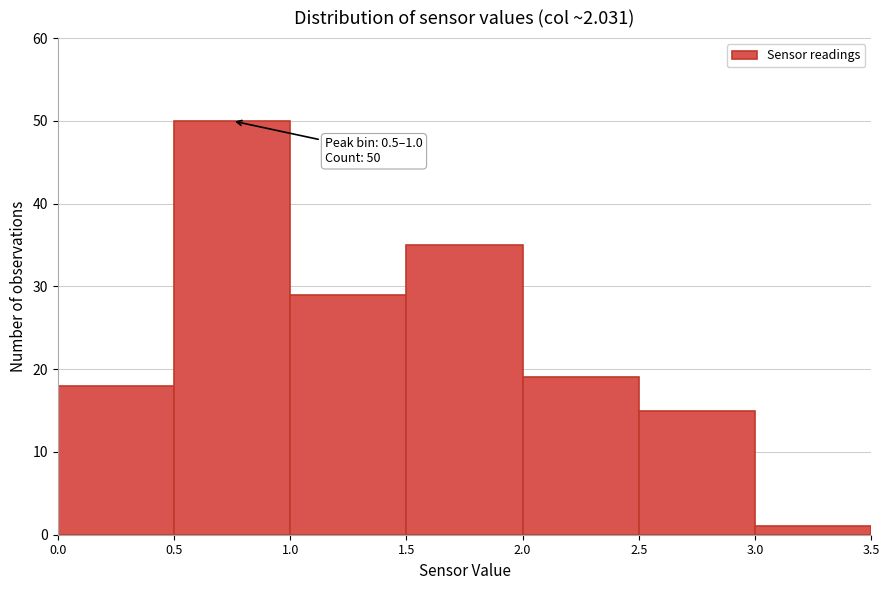

Over which range of the x-axis is the bar tallest?

0.5 to 1.0